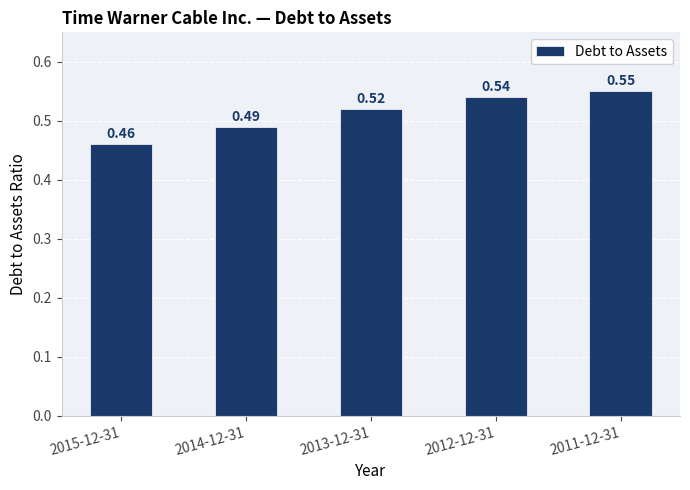

What is the sum of the values at 2015-12-31 and 2012-12-31?

1.0